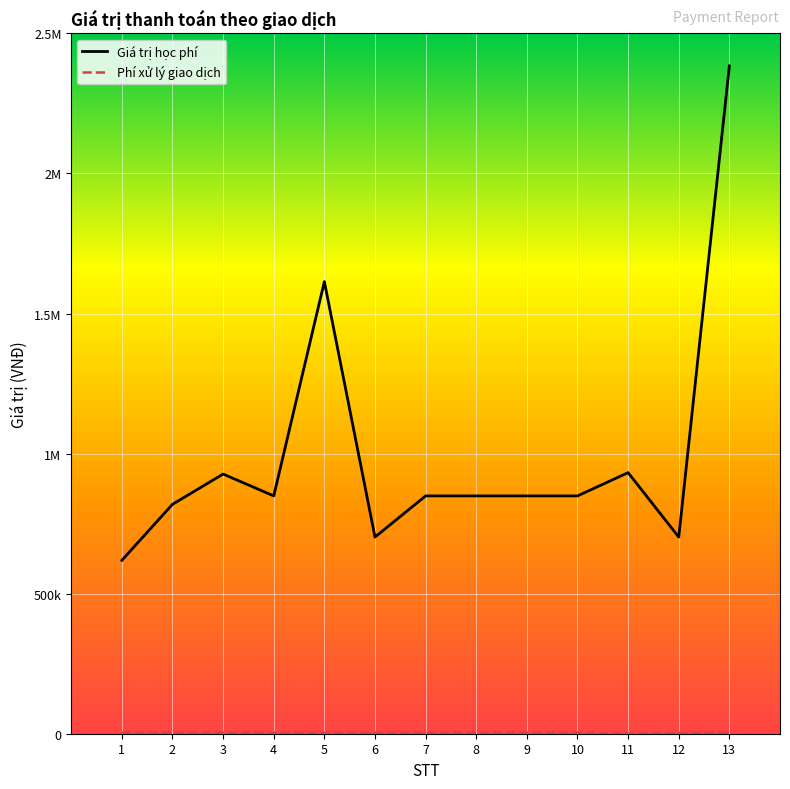

Is the value of Phí xử lý giao dịch at 8 greater than the value of Giá trị học phí at 12?

No